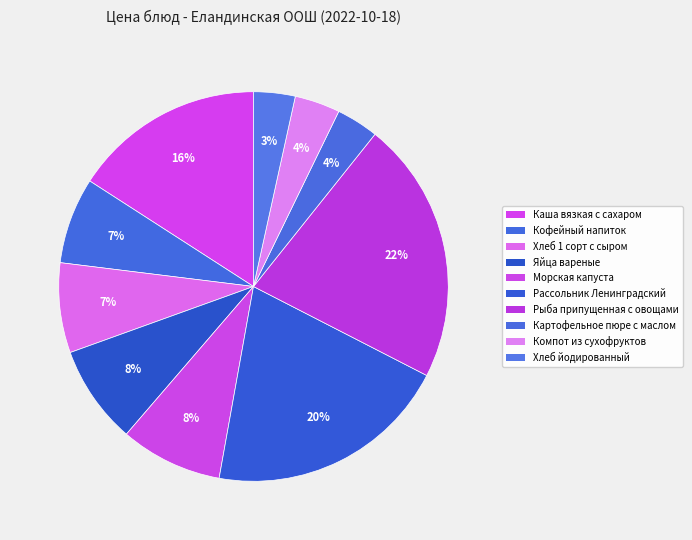

Count the number of slices in the pie.

10